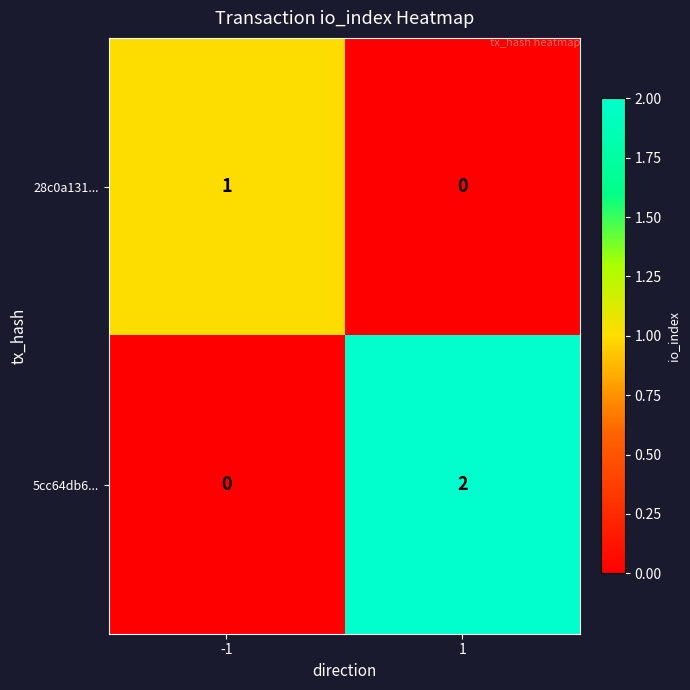

Reading left to right, extract all data points from this chart.

28c0a131...: 1	0
5cc64db6...: 0	2